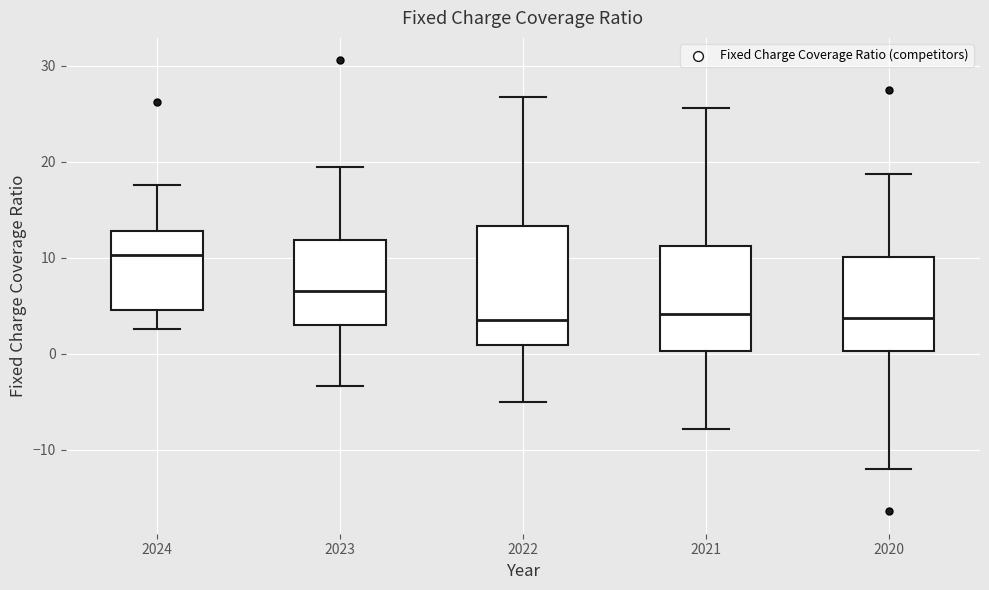

Where does the upper whisker of the box at x = 2022 end on the y-axis? The values are not printed on the chart, so give them approximately, as read against the axis.

27